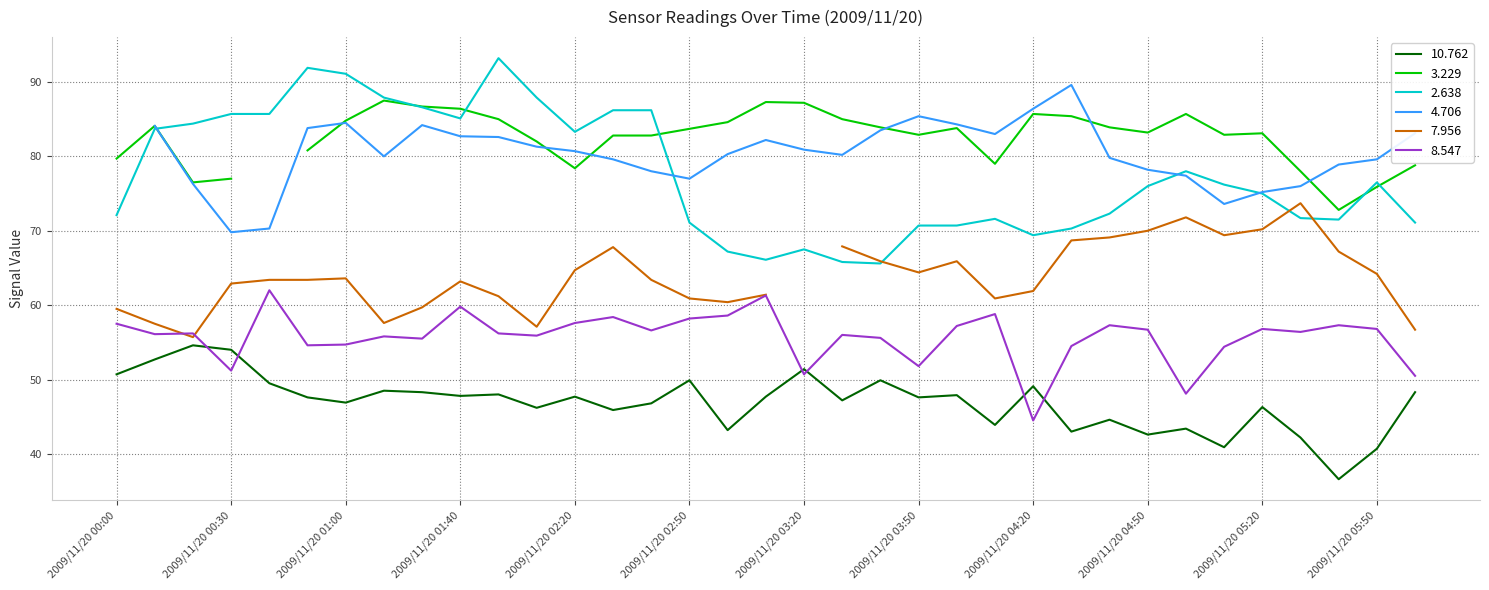

What is the average value of the 10.762 series?

46.9